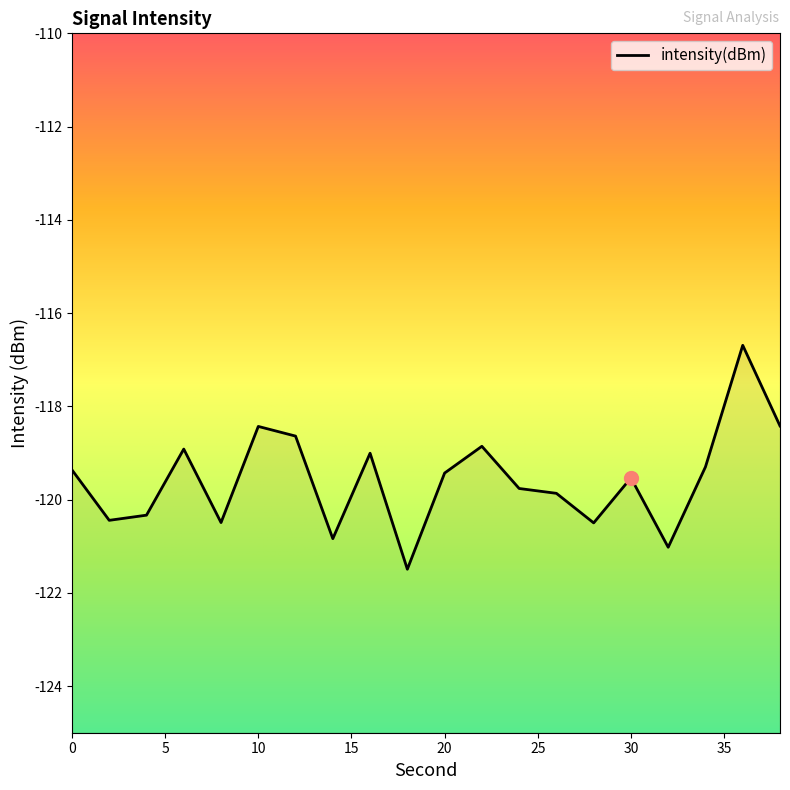

What is the difference between the values at 10 and 4?

1.9